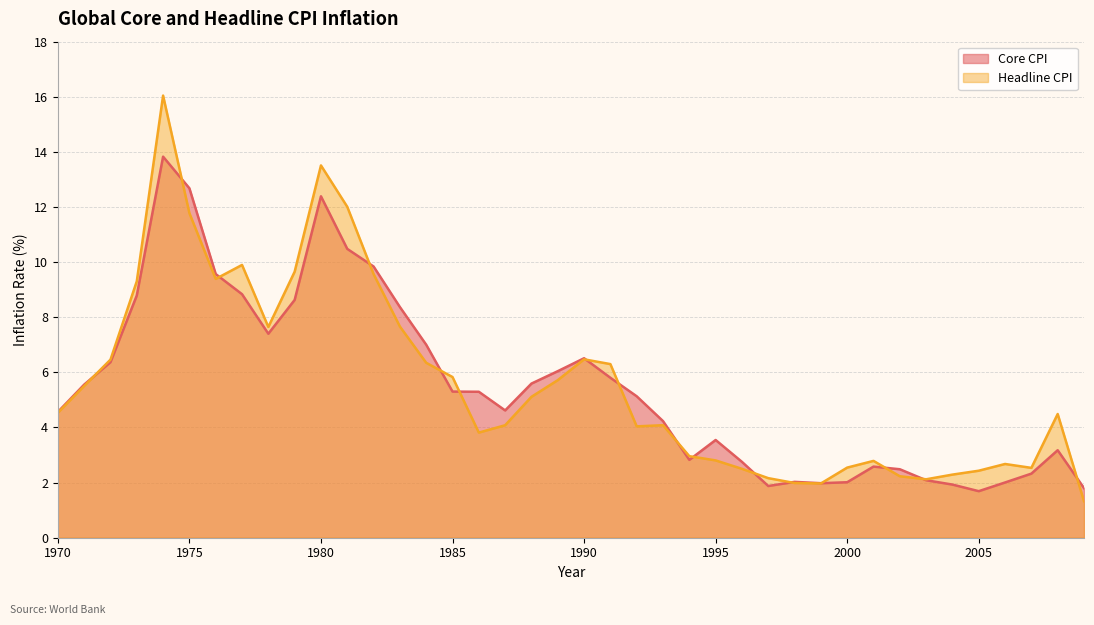

What is the difference between the maximum and second lowest values in the Core CPI series?

12.0